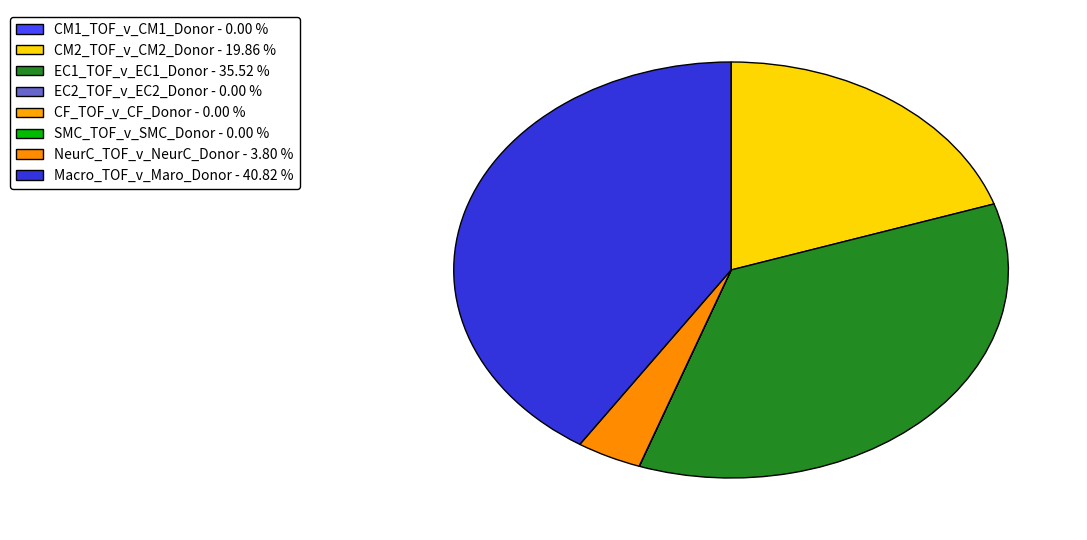

How many slices are in this pie chart?

8